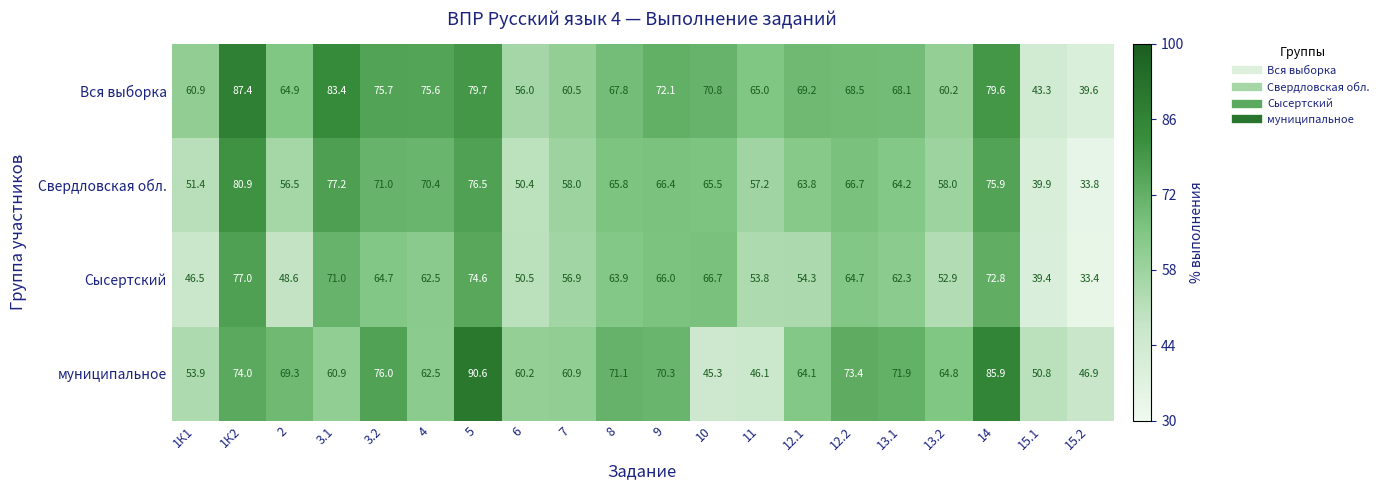

List the series in order of their peak value, lowest first.

Сысертский, Свердловская обл., Вся выборка, муниципальное